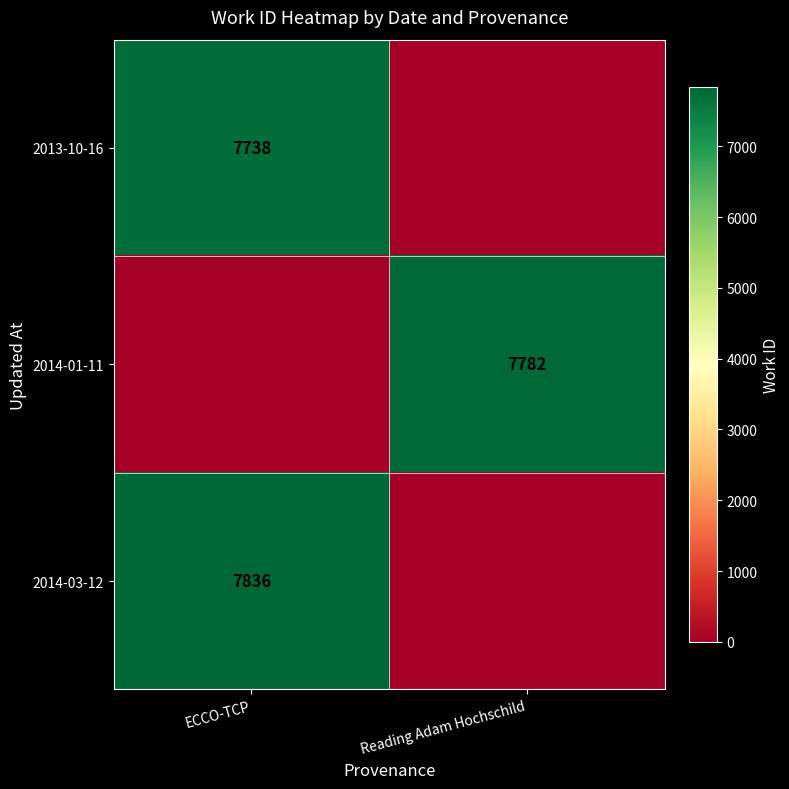

The 2014-03-12 series shows 13426 at ECCO-TCP. True or false?

False